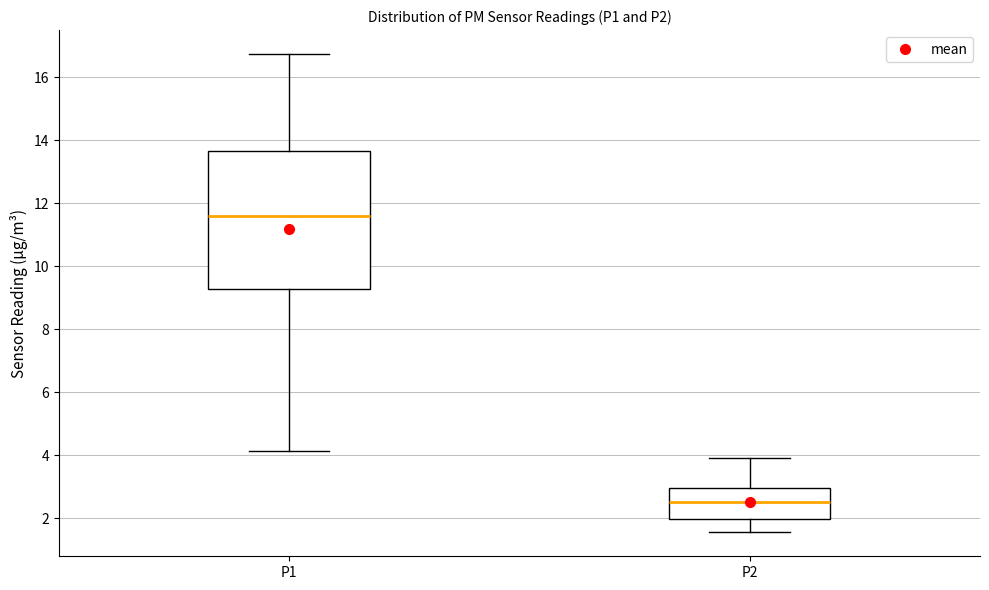

Reading left to right, transcribe this box plot: for each box, give where its median line is, the range the box spans, and where its two whiskers end, as read against the y-axis. The values are not printed on the chart, so give them approximately, as read against the axis.

P1: median 11.6, box 9.2 to 13.6, whiskers 4.2 to 16.8
P2: median 2.6, box 2.0 to 3.0, whiskers 1.6 to 4.0